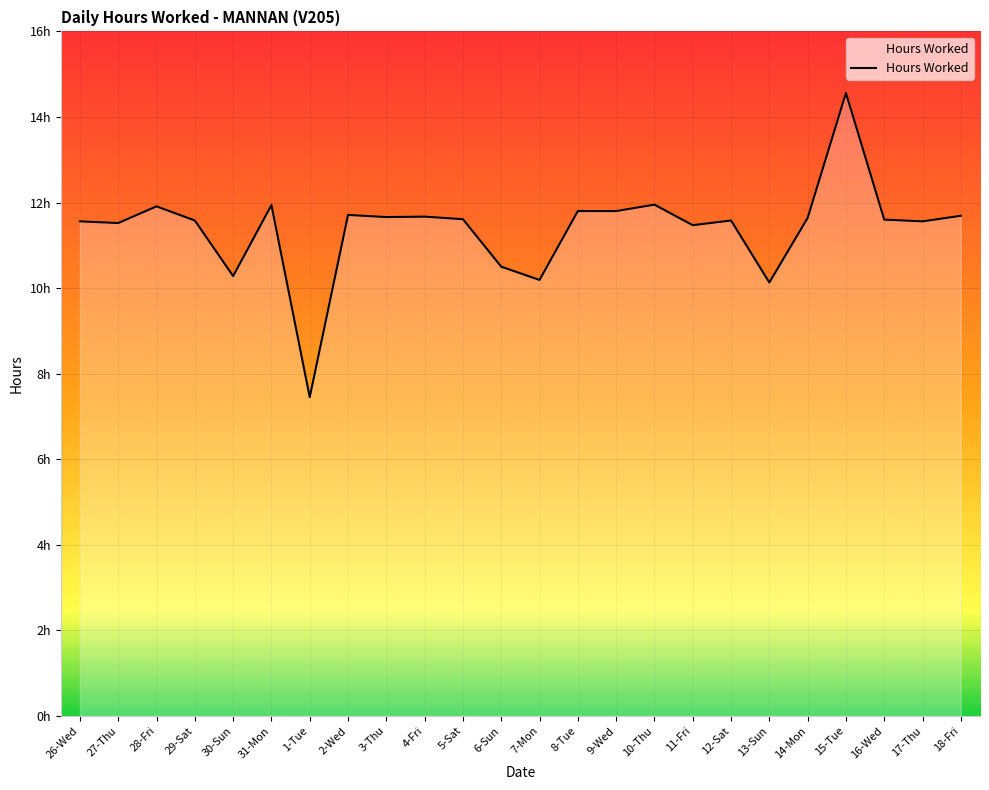

What is the minimum value shown in the chart?

7.5